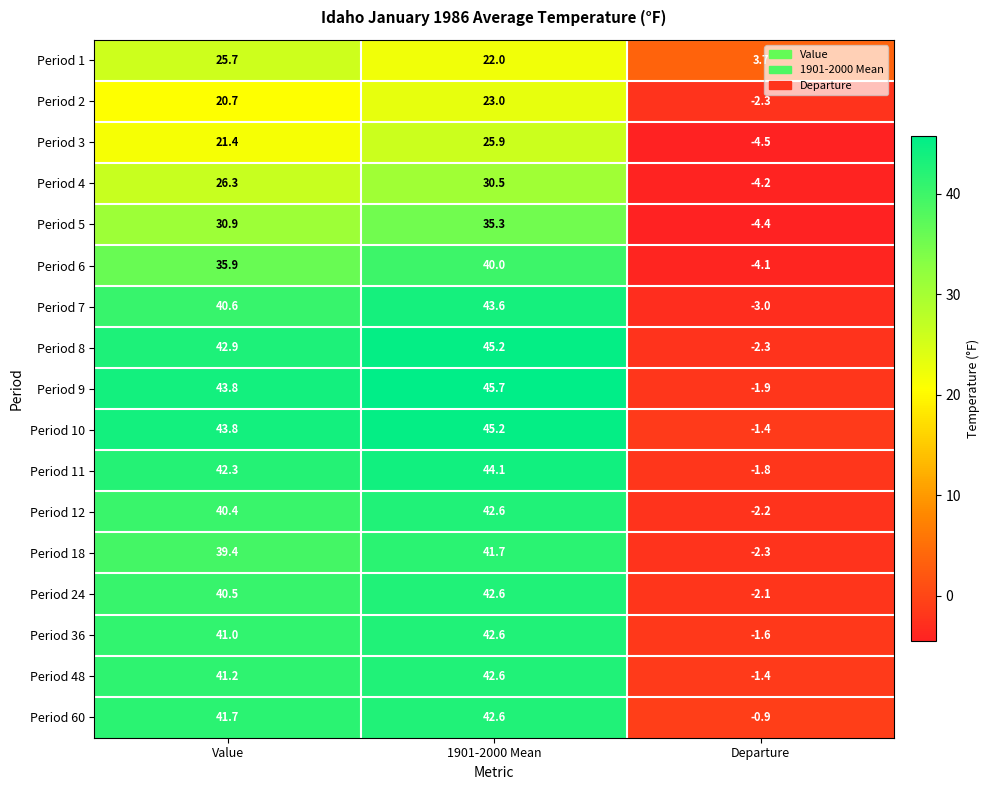

True or false: Period 48 has a value of 67.9 at Value.

False